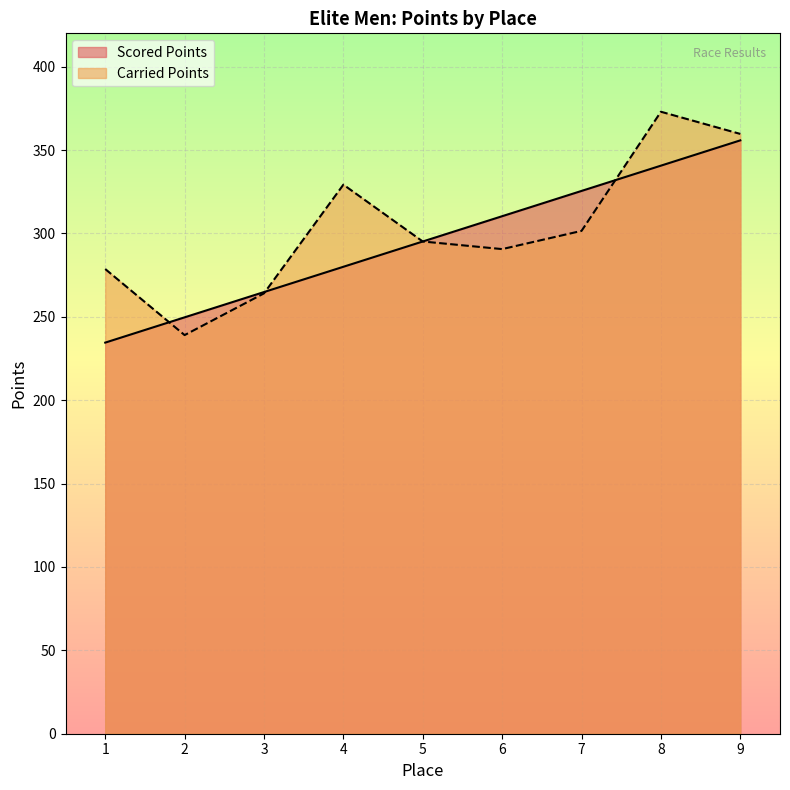

Reading left to right, transcribe all the data shown in this chart.

Scored Points: 1=234.5	2=249.7	3=264.9	4=280.0	5=295.2	6=310.3	7=325.5	8=340.7	9=355.8
Carried Points: 1=278.7	2=239.0	3=264.1	4=329.3	5=295.2	6=290.6	7=301.5	8=373.0	9=359.7